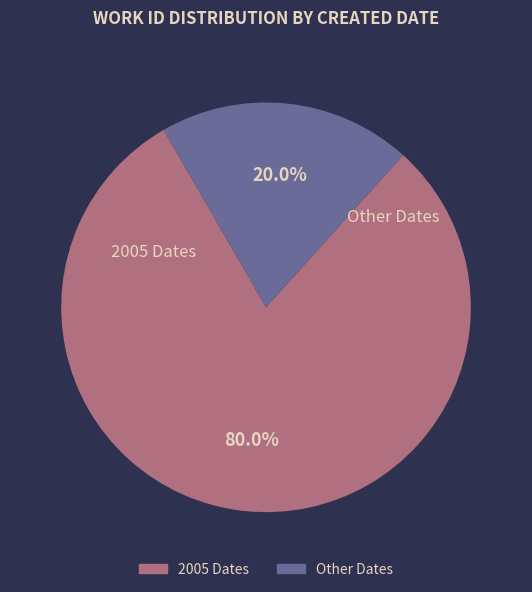

Is there a majority slice in this chart?

Yes